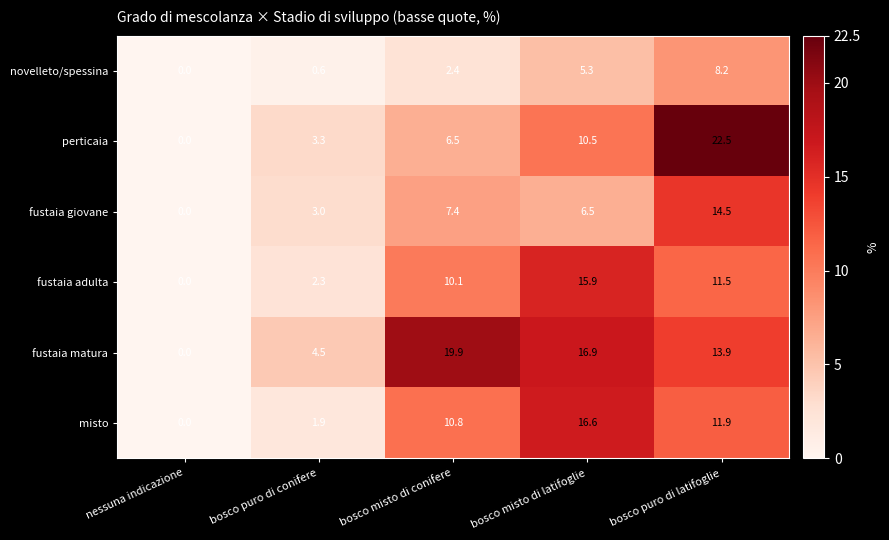

Read the fustaia matura value at bosco misto di latifoglie.

16.9